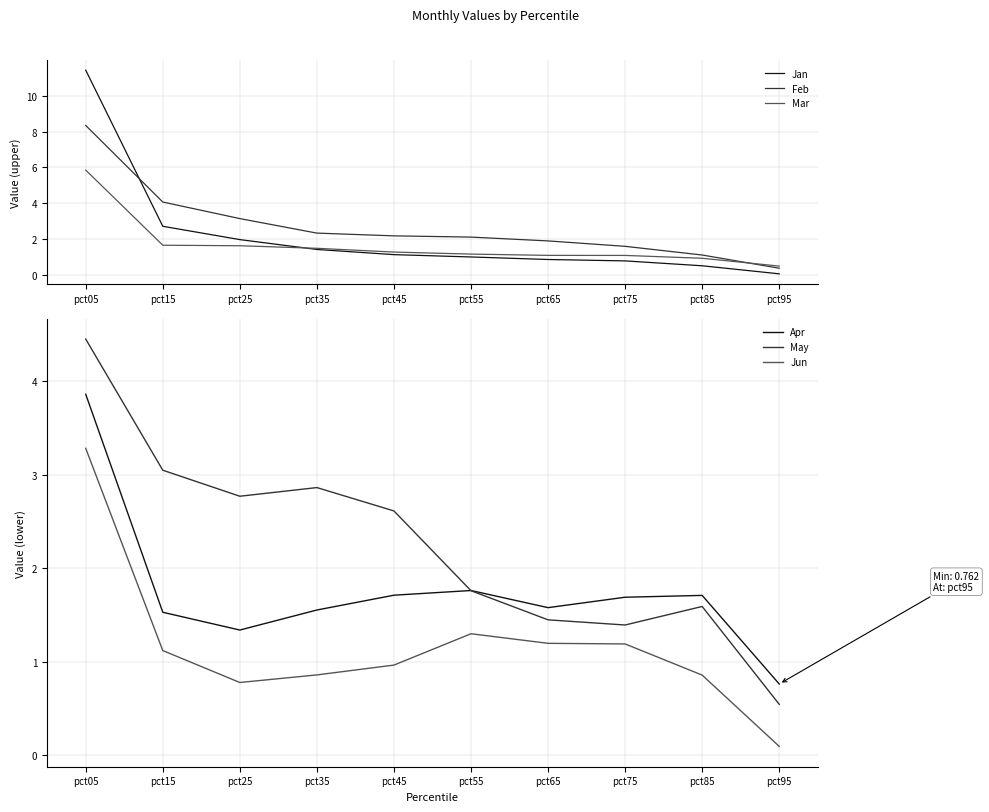

How many lines are shown in the chart?

6